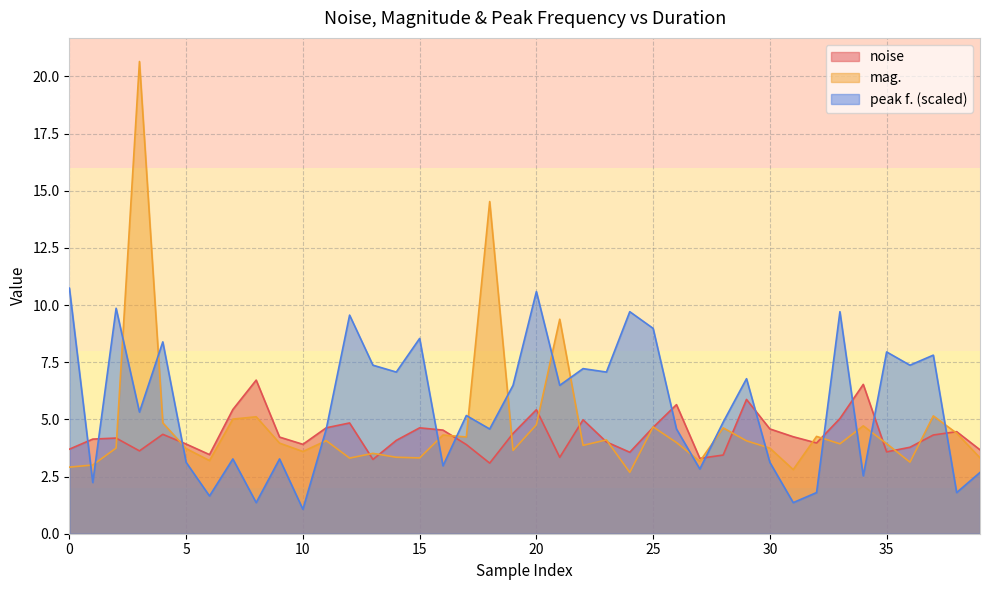

What is the difference between the maximum and minimum values in the peak f. series?

9.7